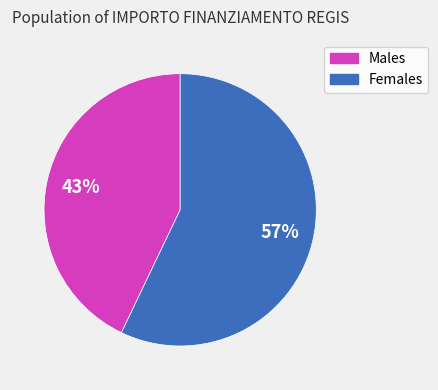

Is the sum of Males and Females greater than half?

Yes